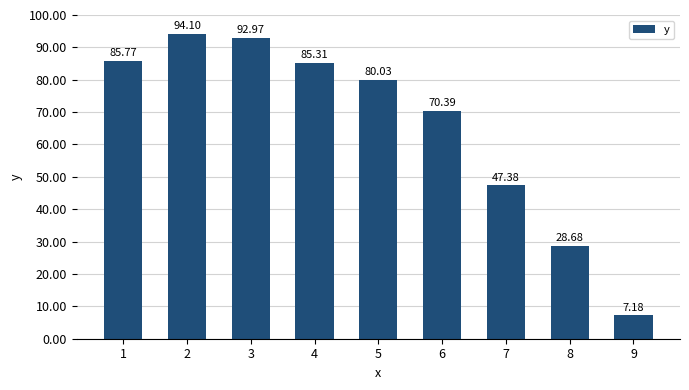

What value does the data have at 2?

94.1